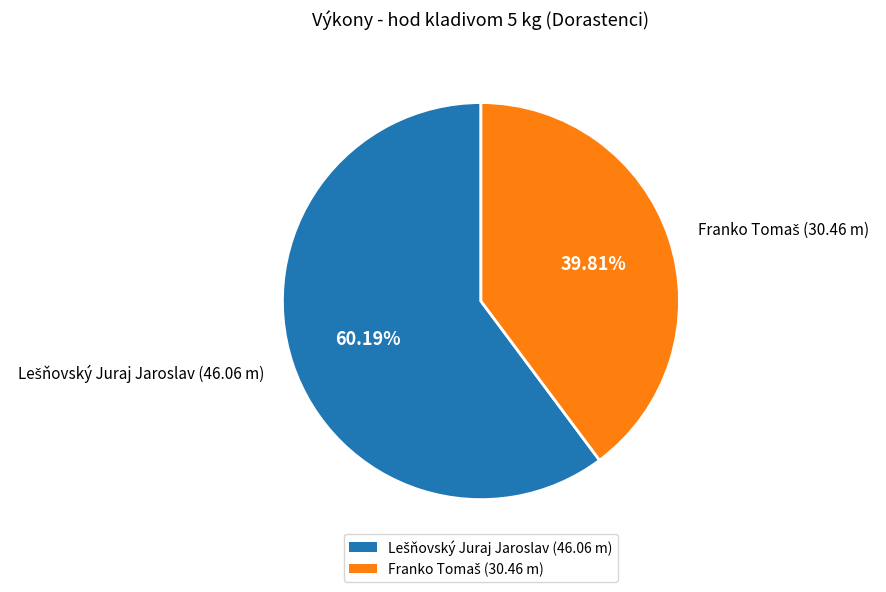

Is there a majority slice in this chart?

Yes